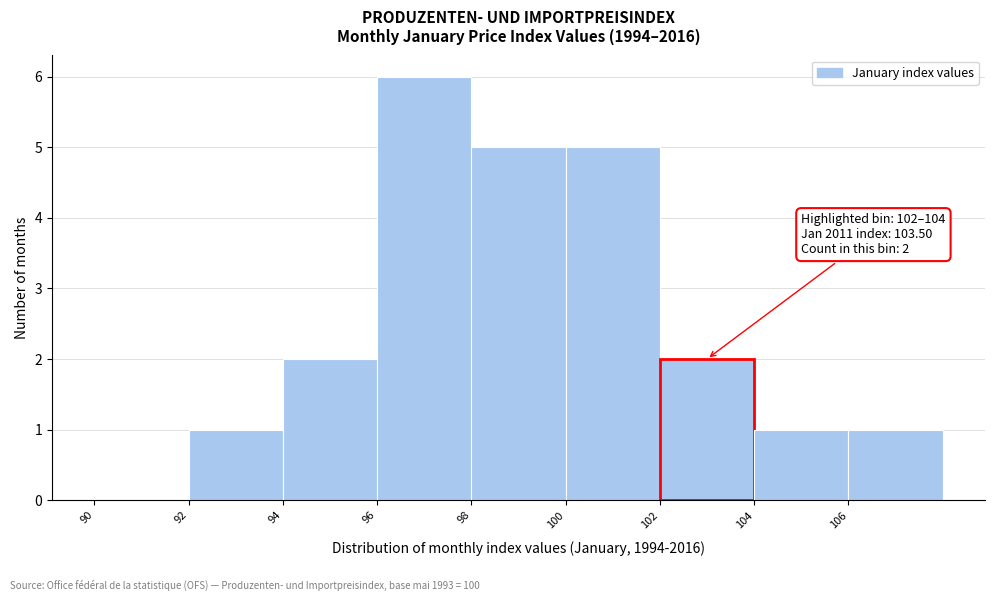

Which range on the x-axis has the tallest bar?

96 to 98